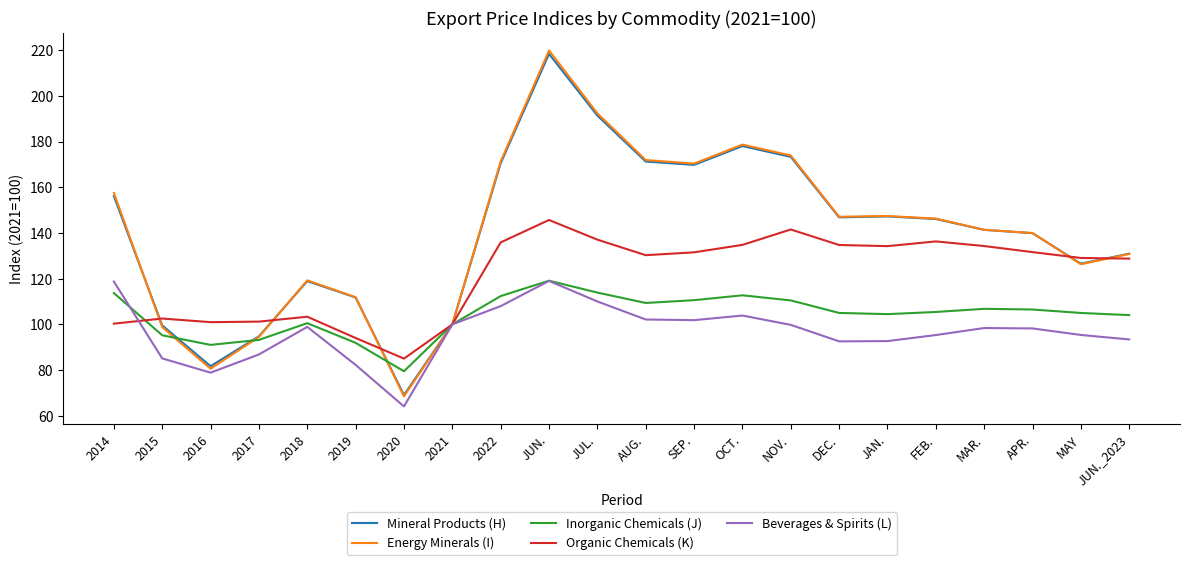

Is this an area chart (filled region under the line)?

No